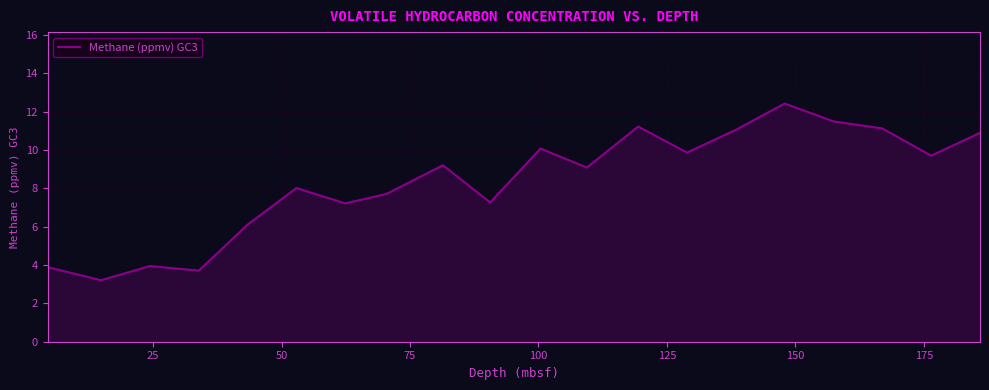

How many lines are shown in the chart?

1